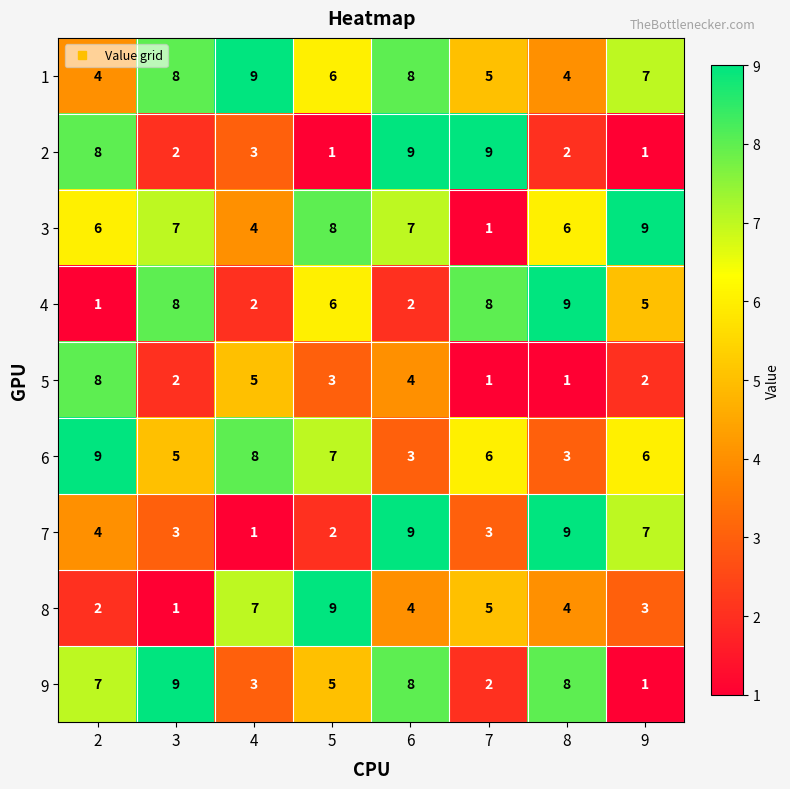

How many data points in 5 are less than 3?

4